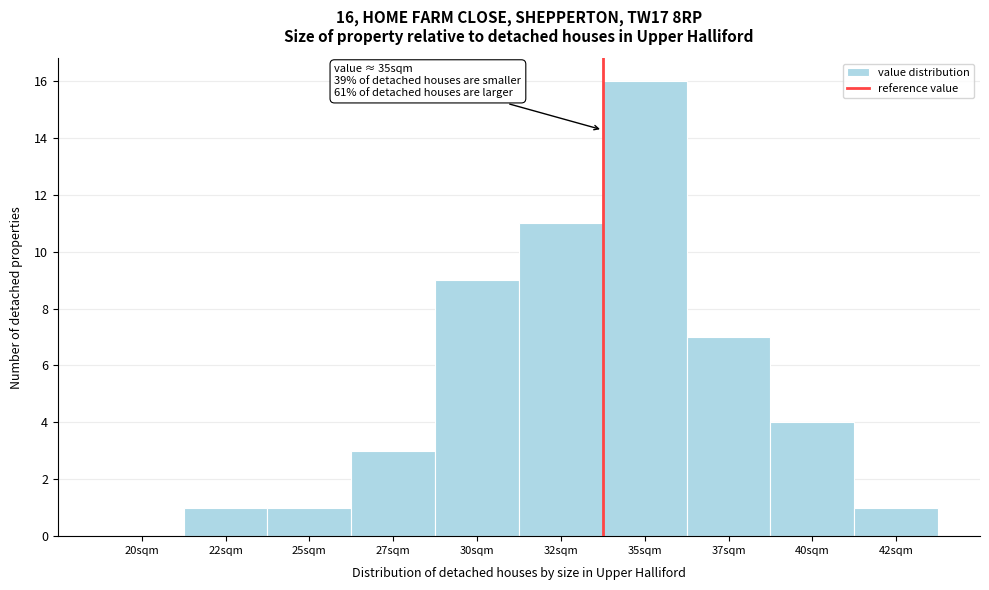

Reading left to right, what are all the values shown in this chart?

20sqm=0	22sqm=1	25sqm=1	27sqm=3	30sqm=9	32sqm=11	35sqm=16	37sqm=7	40sqm=4	42sqm=1